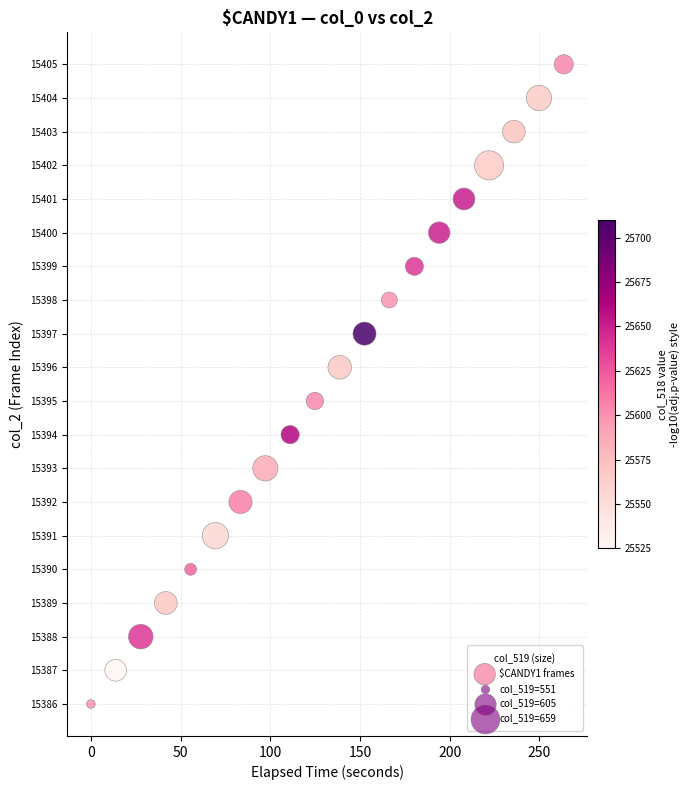

What is the range of Y values (max minus min)?

19